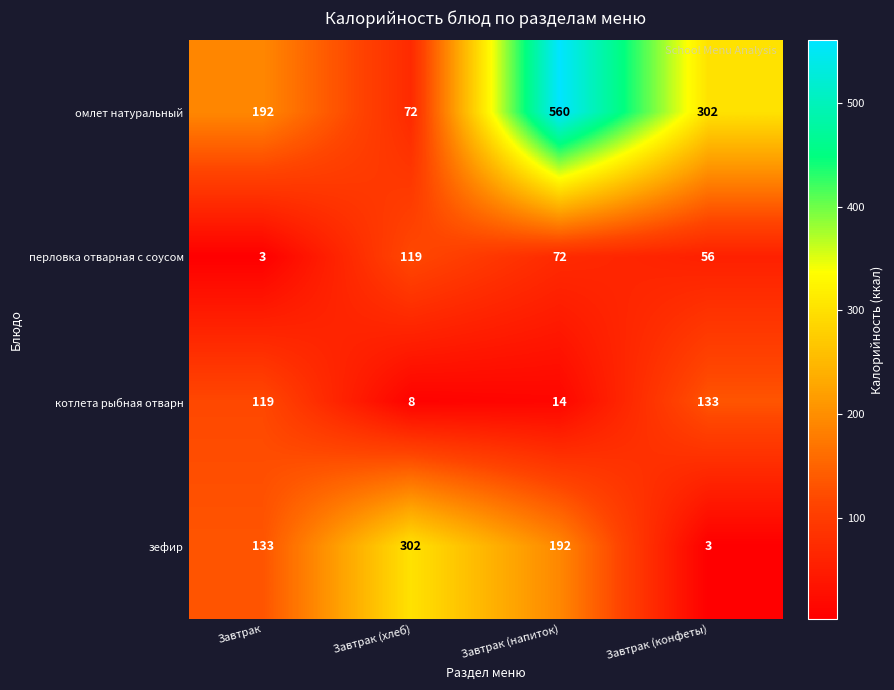

Which label corresponds to the largest value in the chart?

Завтрак (напиток)